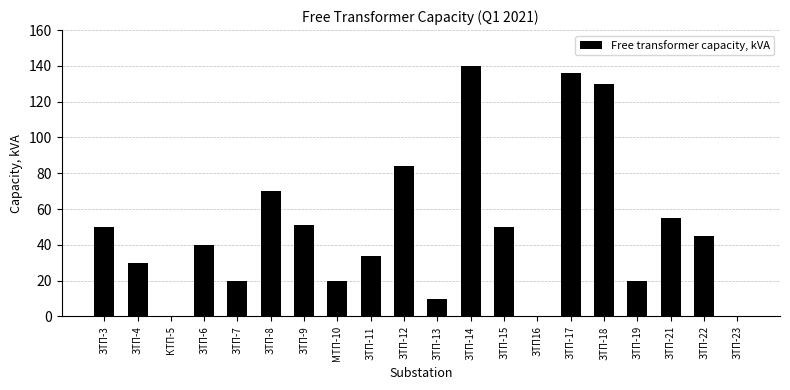

What is the ratio of the value at ЗТП-4 to the value at ЗТП-15?

0.6